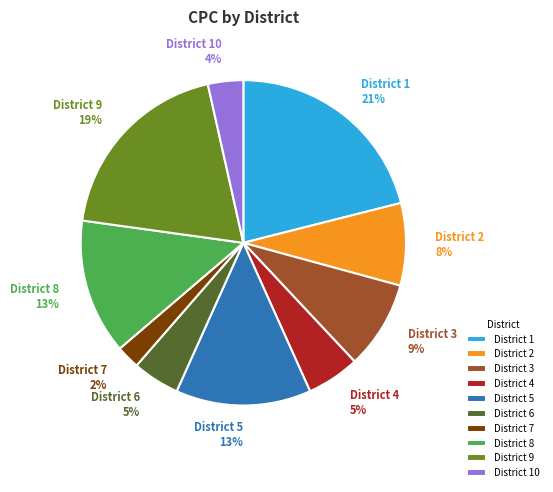

Is there a majority slice in this chart?

No